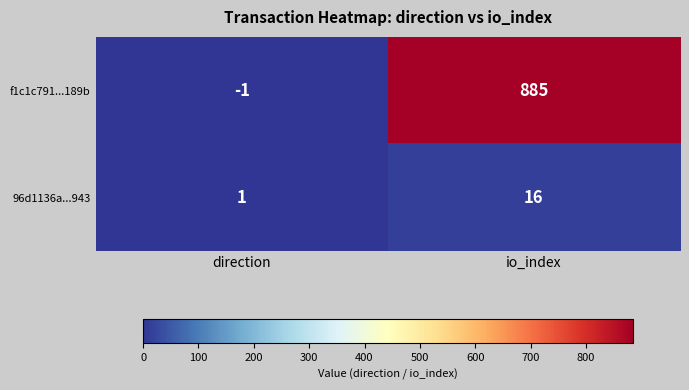

Reading right to left, extract all data points from this chart.

f1c1c791...189b: io_index=885	direction=-1
96d1136a...943: io_index=16	direction=1